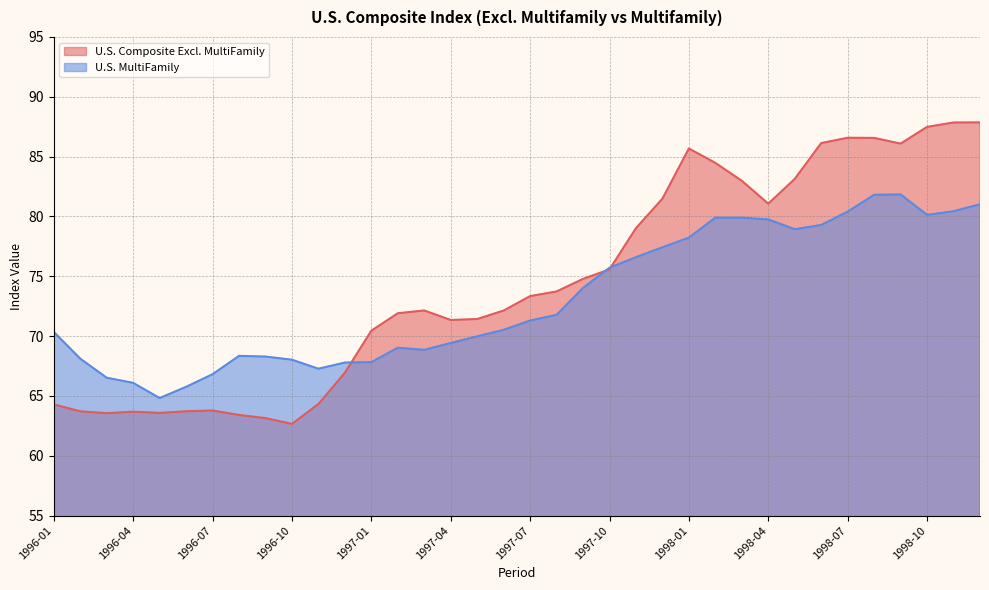

What is the label of the 13th point from the right?

1997-12